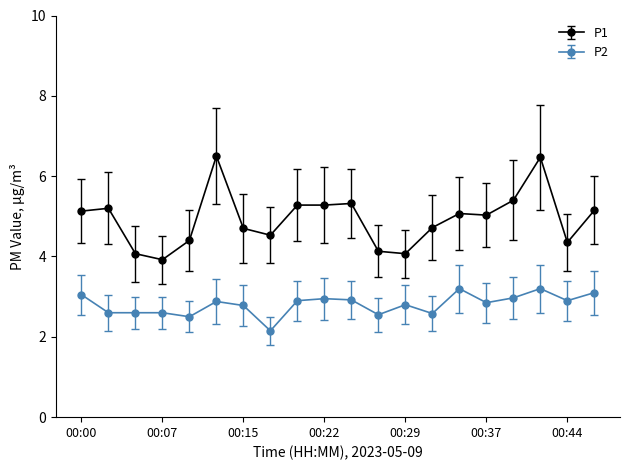

At how many categories does at least one series exceed 6?

2